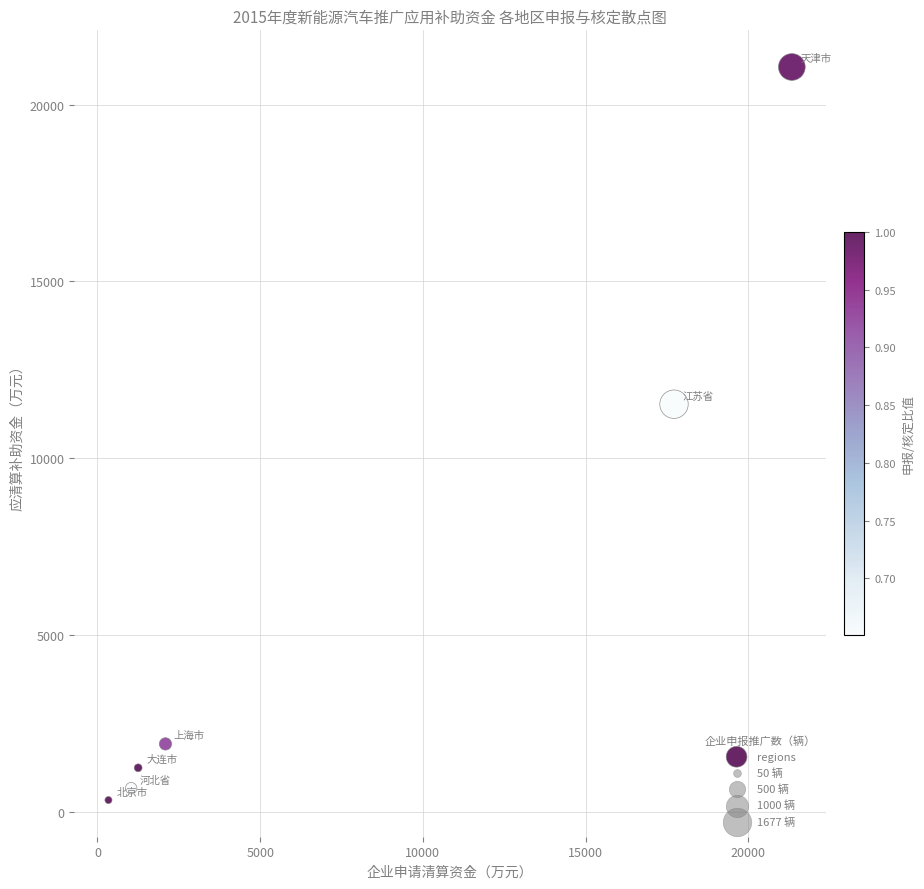

What Y value in the scatter plot is closest to 10700?

11530.2